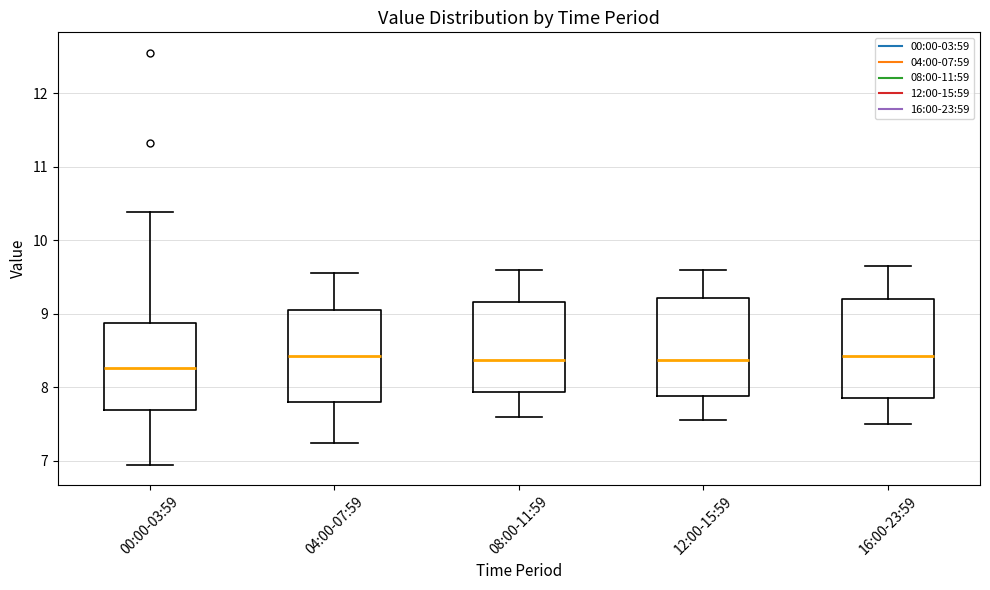

Reading left to right, transcribe this box plot: for each box, give where its median line is, the range the box spans, and where its two whiskers end, as read against the y-axis. The values are not printed on the chart, so give them approximately, as read against the axis.

00:00-03:59: median 8.3, box 7.7 to 8.9, whiskers 7.0 to 10.4
04:00-07:59: median 8.4, box 7.8 to 9.1, whiskers 7.3 to 9.6
08:00-11:59: median 8.4, box 7.9 to 9.2, whiskers 7.6 to 9.6
12:00-15:59: median 8.4, box 7.9 to 9.2, whiskers 7.6 to 9.6
16:00-23:59: median 8.4, box 7.9 to 9.2, whiskers 7.5 to 9.7